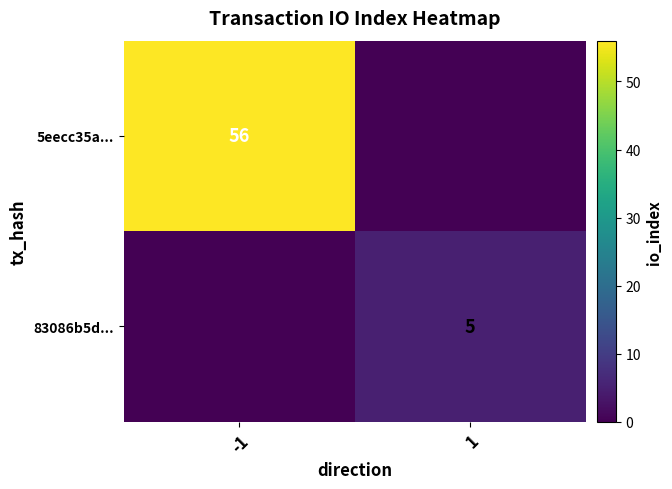

What is the total value across all series at 1?

5